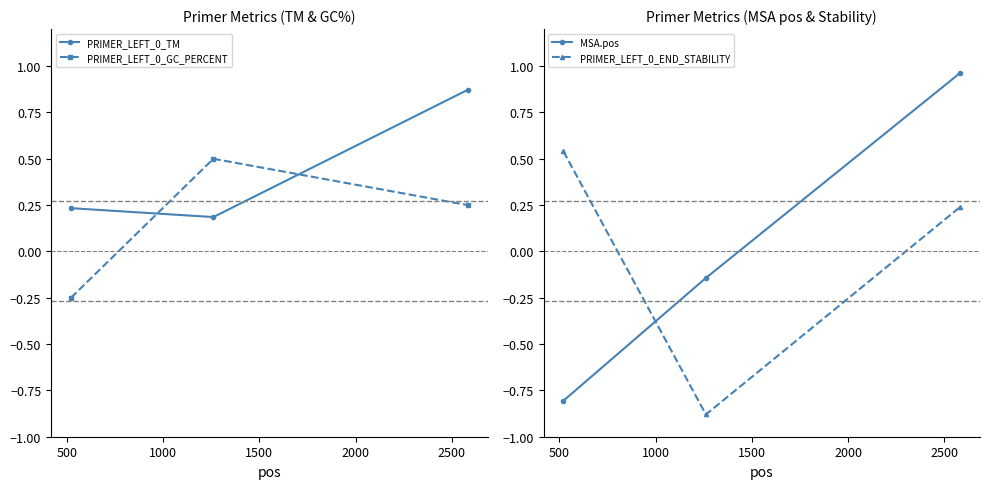

What is the average value of the PRIMER_LEFT_0_TM series?

0.4